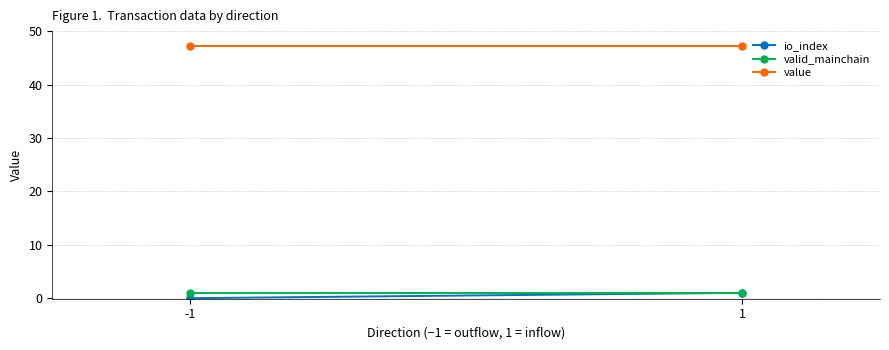

Between -1 and 1, which series saw the biggest shift?

io_index